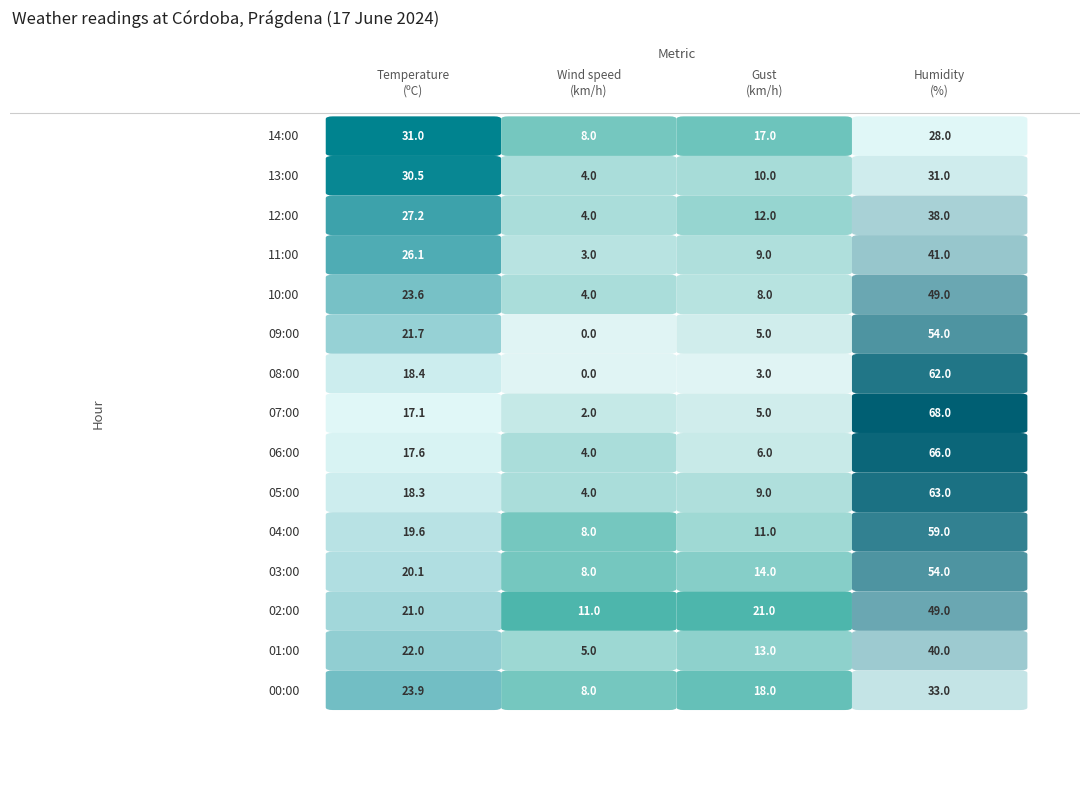

What is the maximum value for Wind speed (km/h)?

11.0